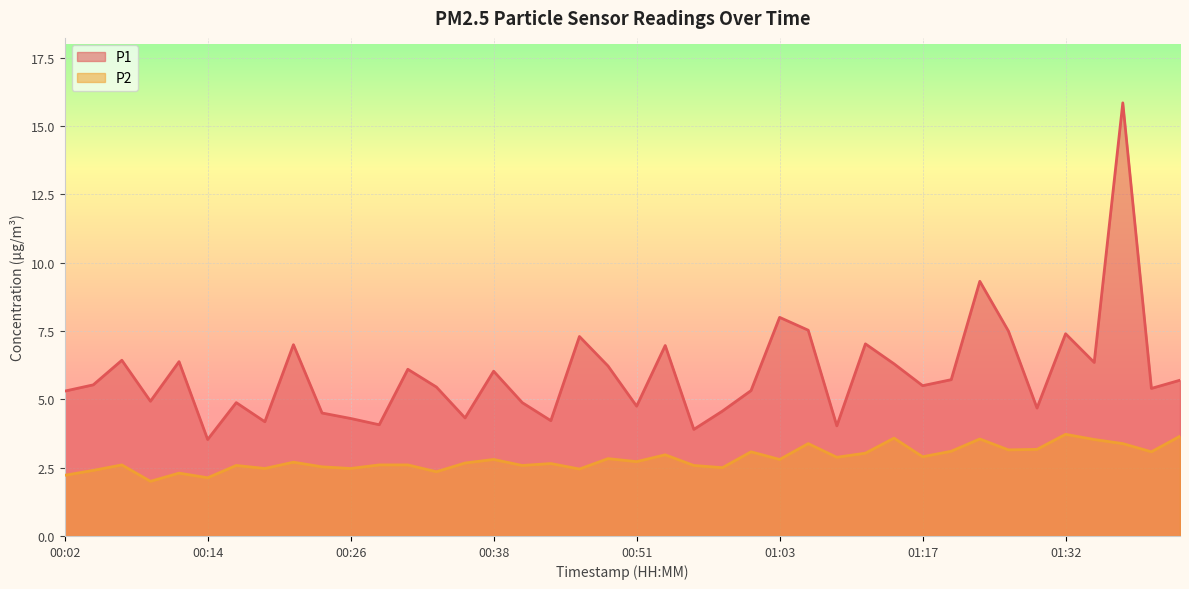

At how many categories does at least one series exceed 6?

17